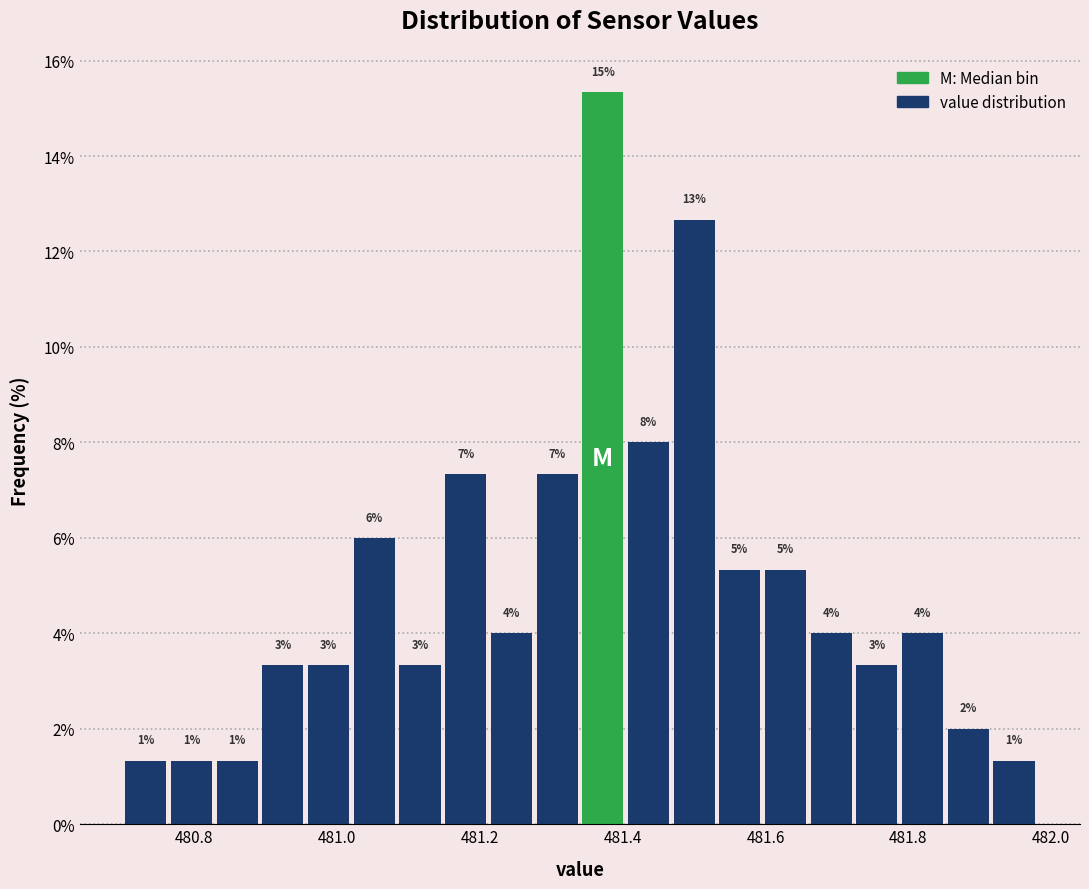

Read against the x-axis, roughly where is the centre of the tallest bar?

481.38